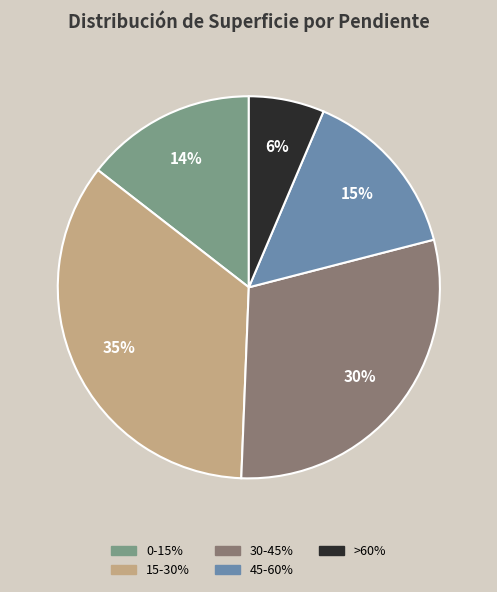

Count the number of slices in the pie.

5